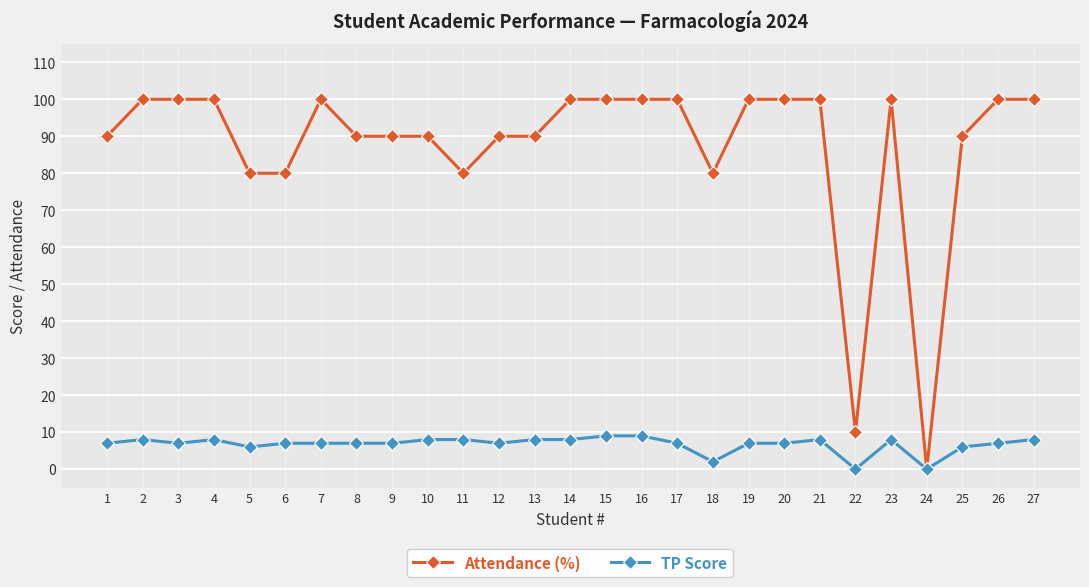

Which series has the largest range (max minus min)?

Attendance (%)